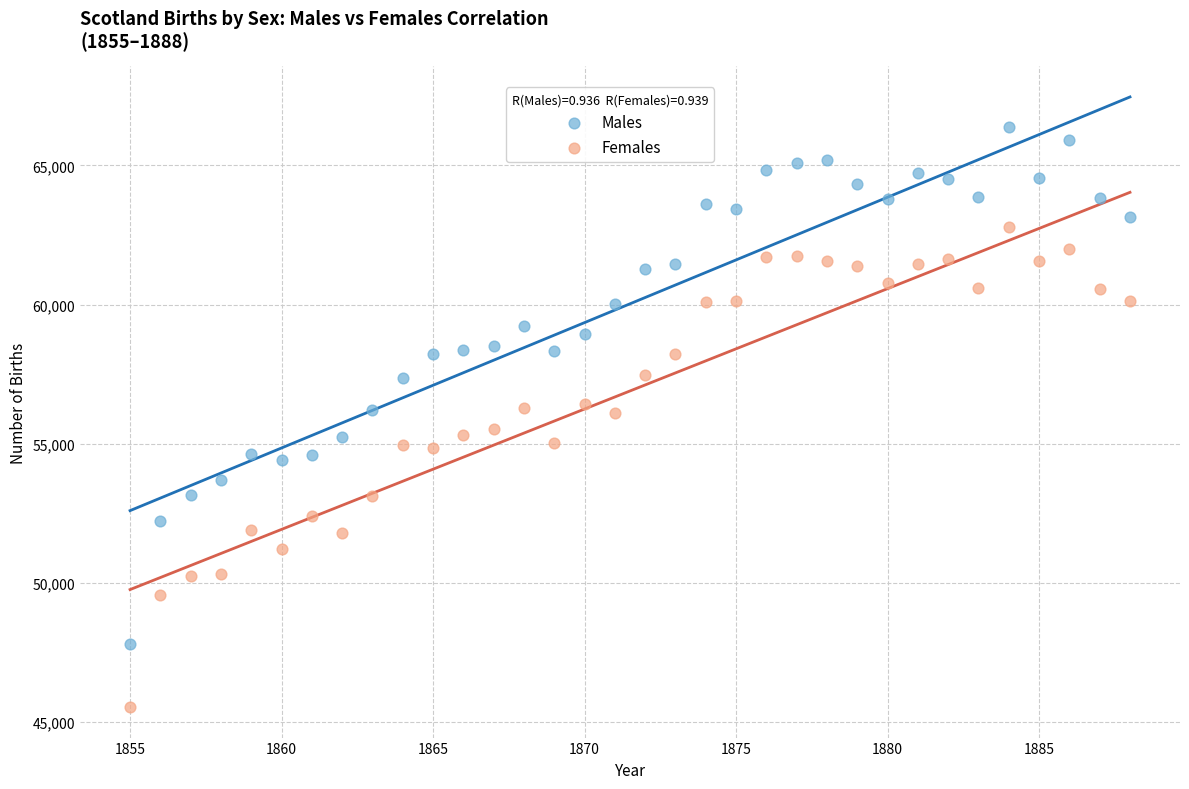

What is the X range (max minus min) for the scatter plot?

33